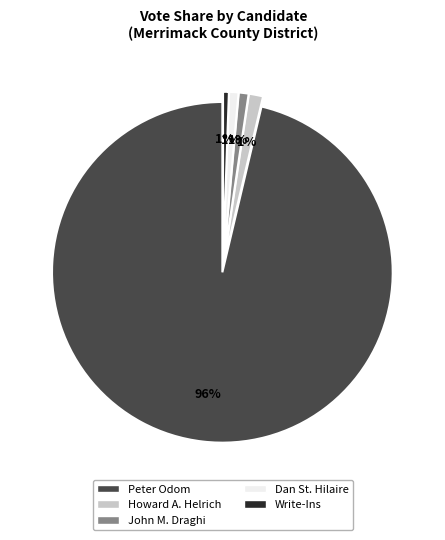

Is there any slice that represents more than half of the pie?

Yes